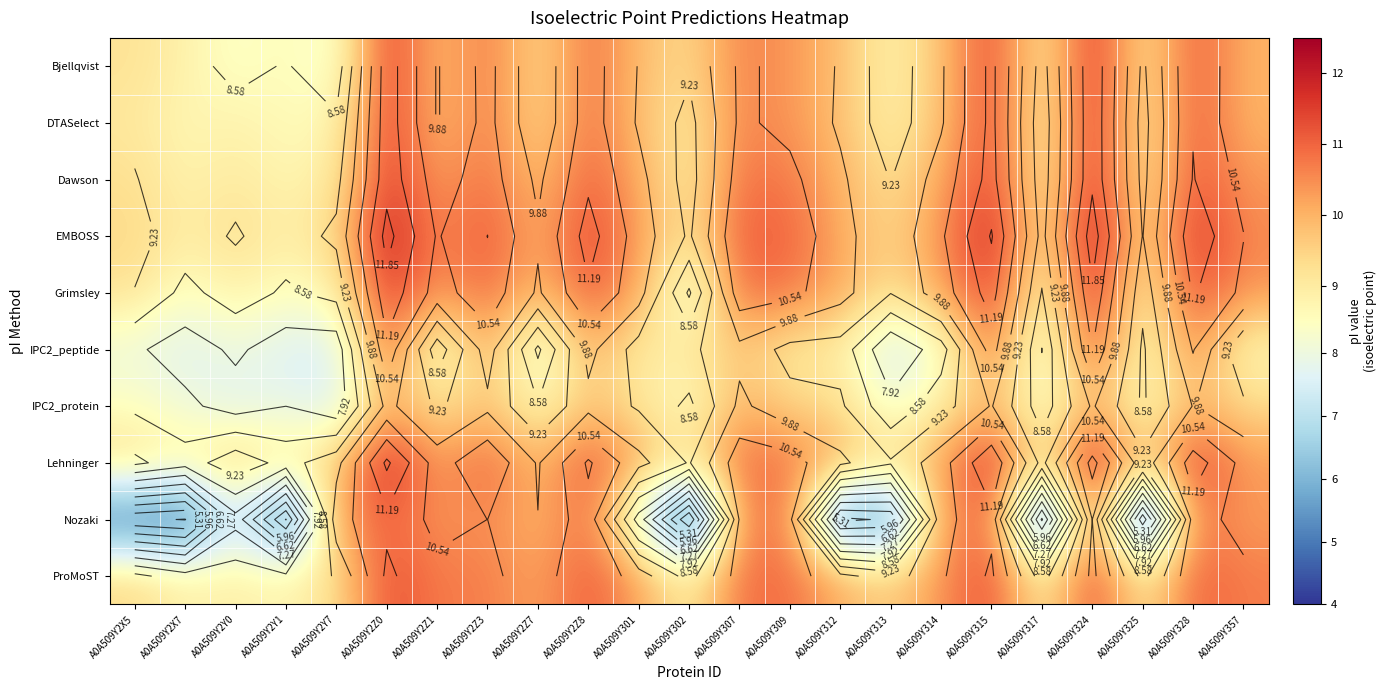

Is it true that Nozaki equals 3.7 at A0A509Y328?

False